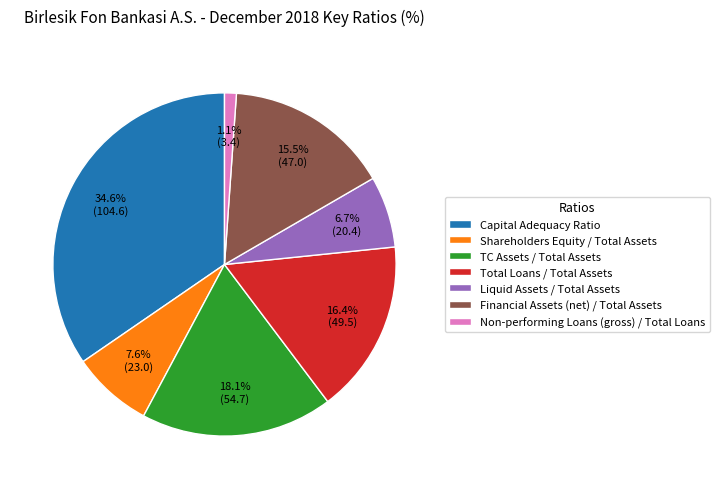

To the nearest percent, what is the difference between the Total Loans / Total Assets and Shareholders Equity / Total Assets slice percentages?

9%